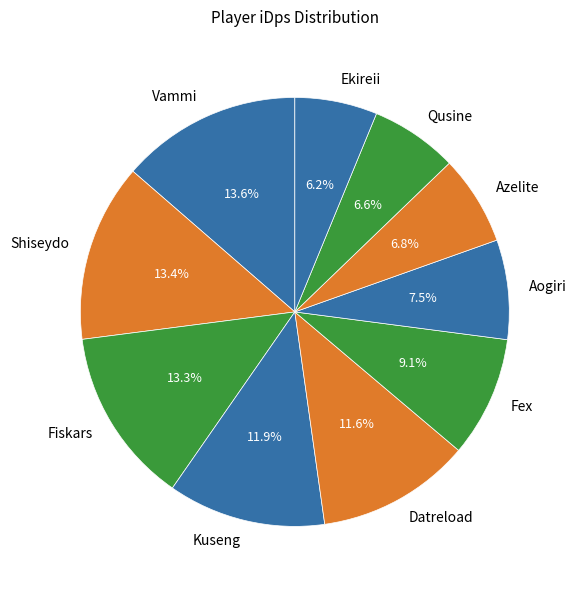

Is Ekireii the majority of the pie?

No